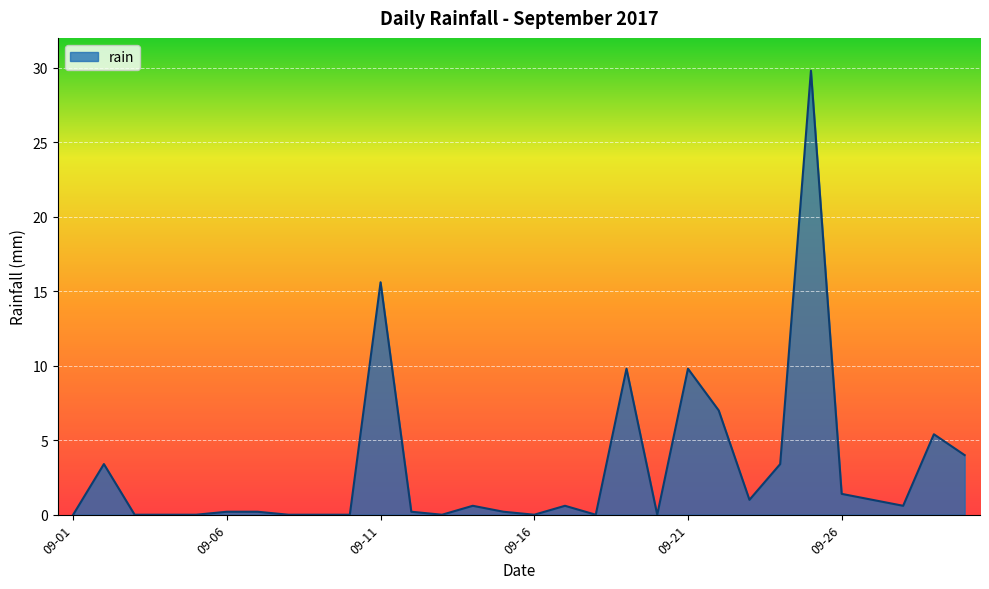

What is the difference between the maximum and second lowest values?

29.8